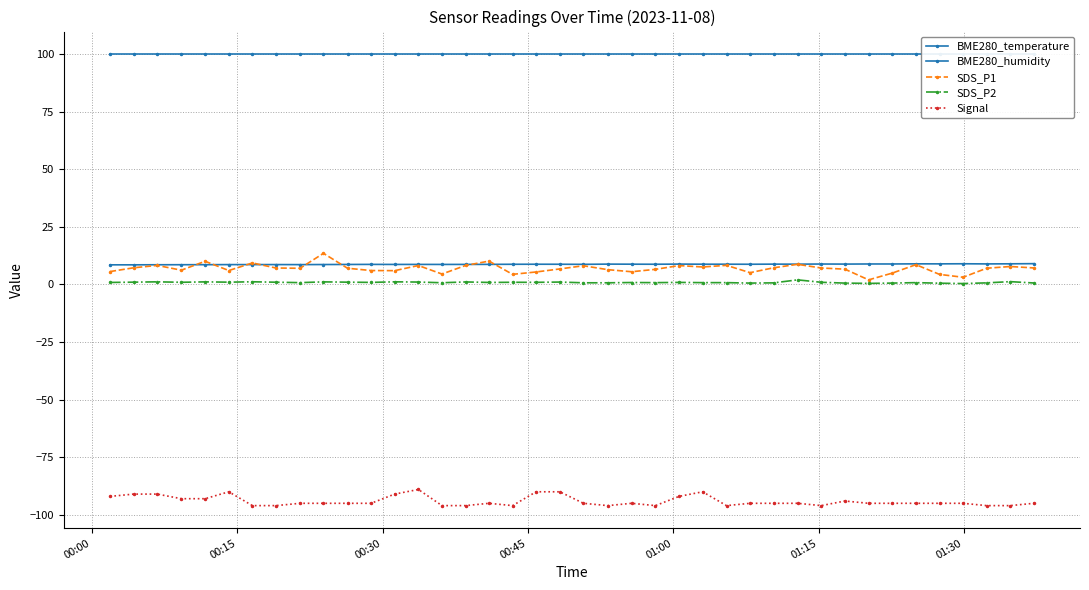

What is the minimum value for BME280_temperature?

8.5